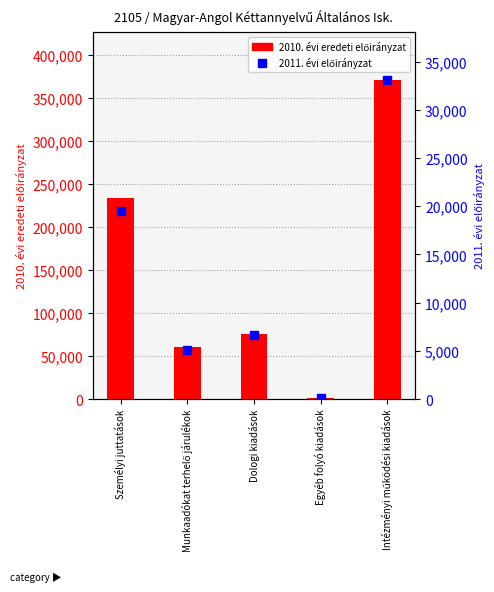

At how many categories does at least one series exceed 281939?

1